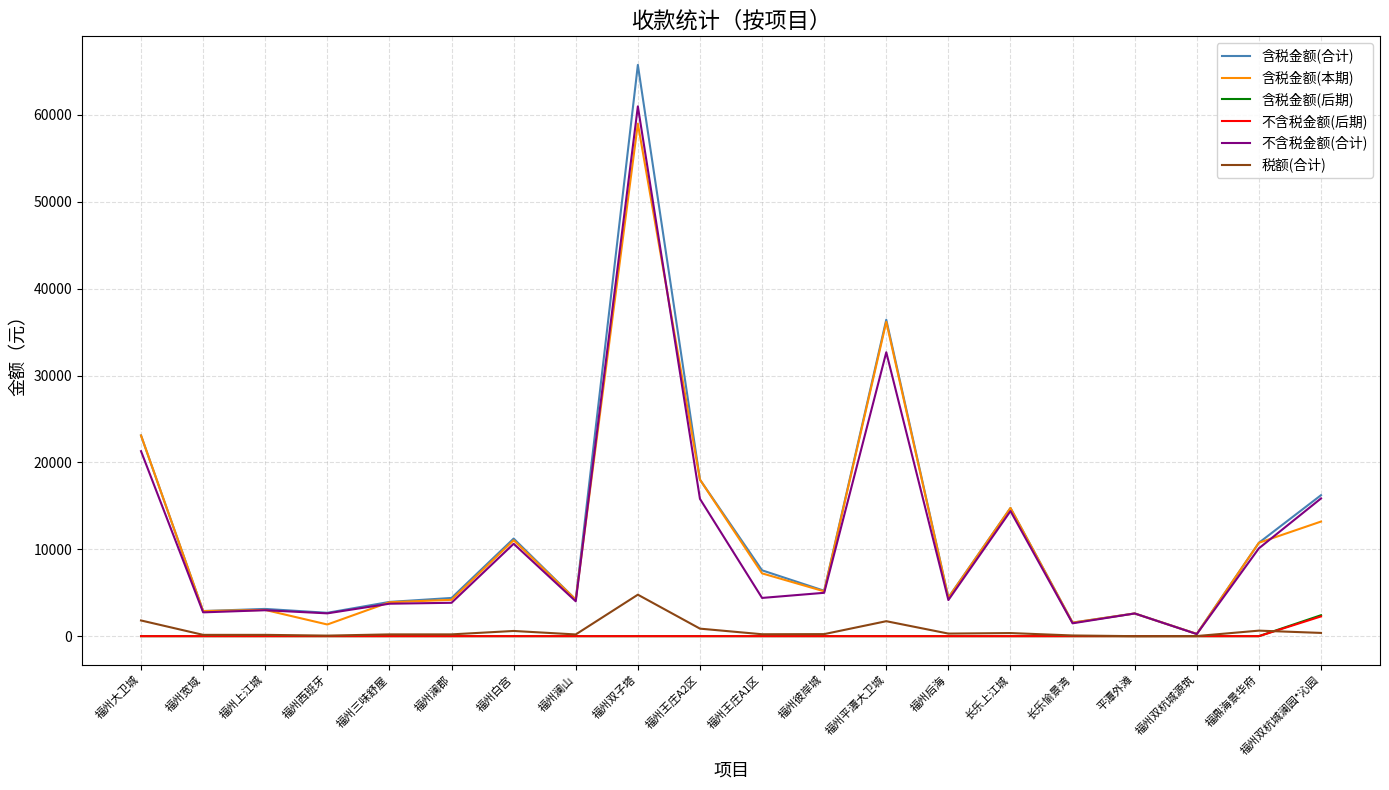

What is the greatest value displayed?

65756.1